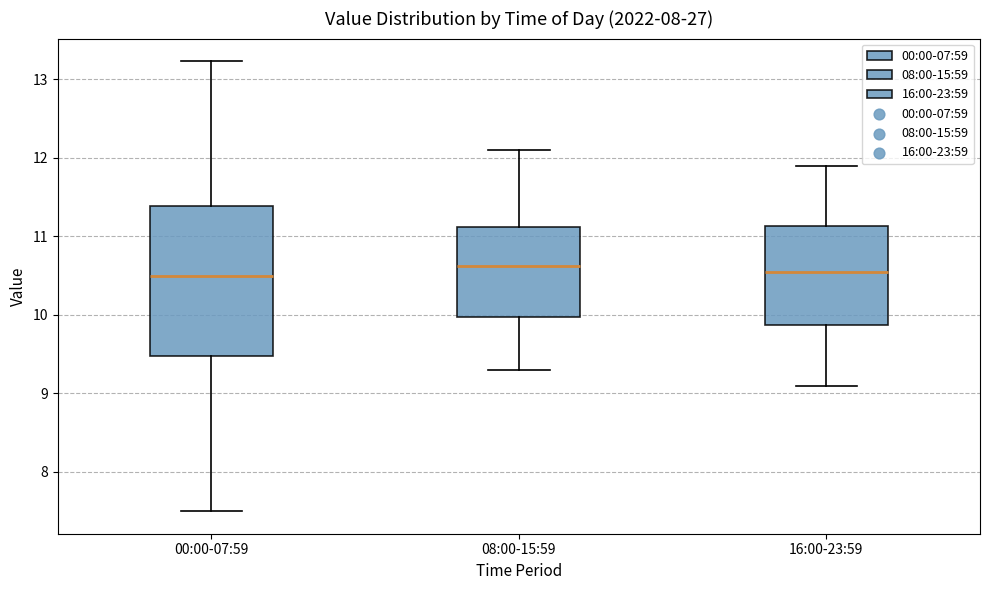

Reading left to right, read every box against the y-axis: the position of its median line, the range the box covers, and the ends of its whiskers. The values are not printed on the chart, so give them approximately, as read against the axis.

00:00-07:59: median 10.5, box 9.5 to 11.4, whiskers 7.5 to 13.2
08:00-15:59: median 10.6, box 10.0 to 11.1, whiskers 9.3 to 12.1
16:00-23:59: median 10.6, box 9.9 to 11.1, whiskers 9.1 to 11.9